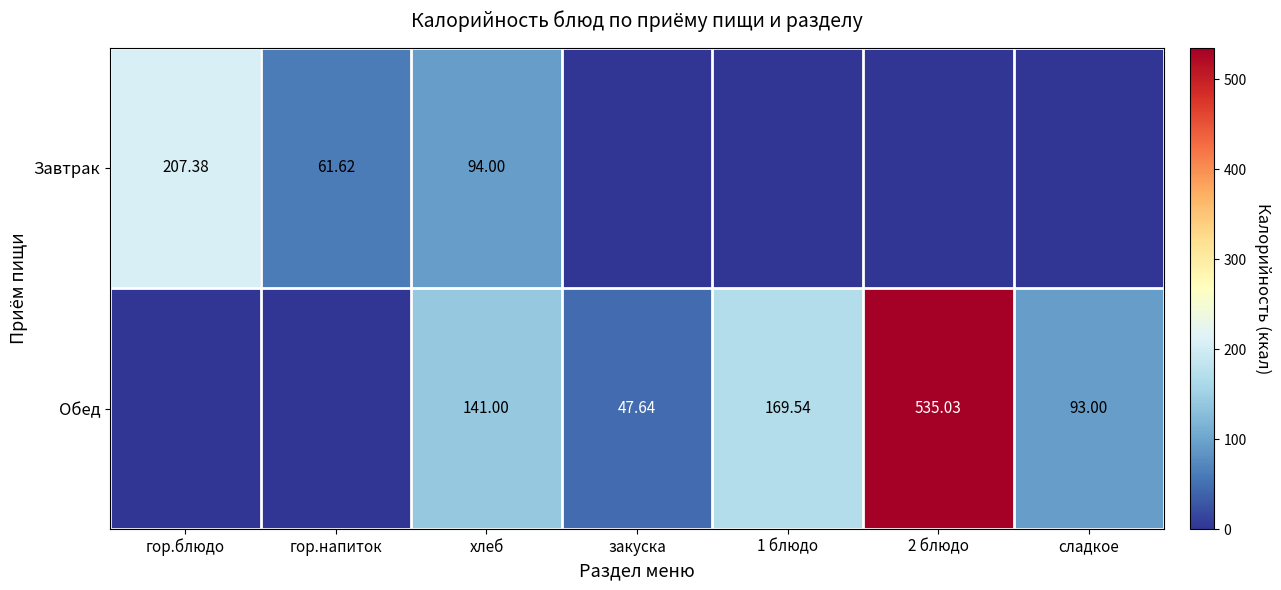

At хлеб, list the series in order from smallest to largest.

Завтрак, Обед